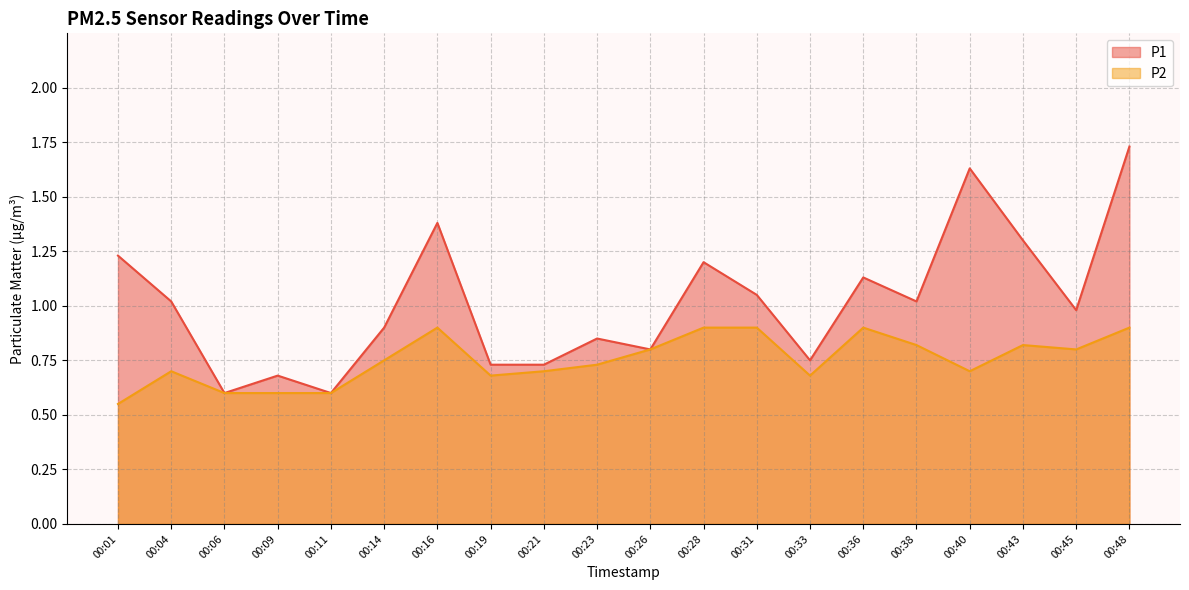

List the series in order of their overall mean, highest first.

P1, P2